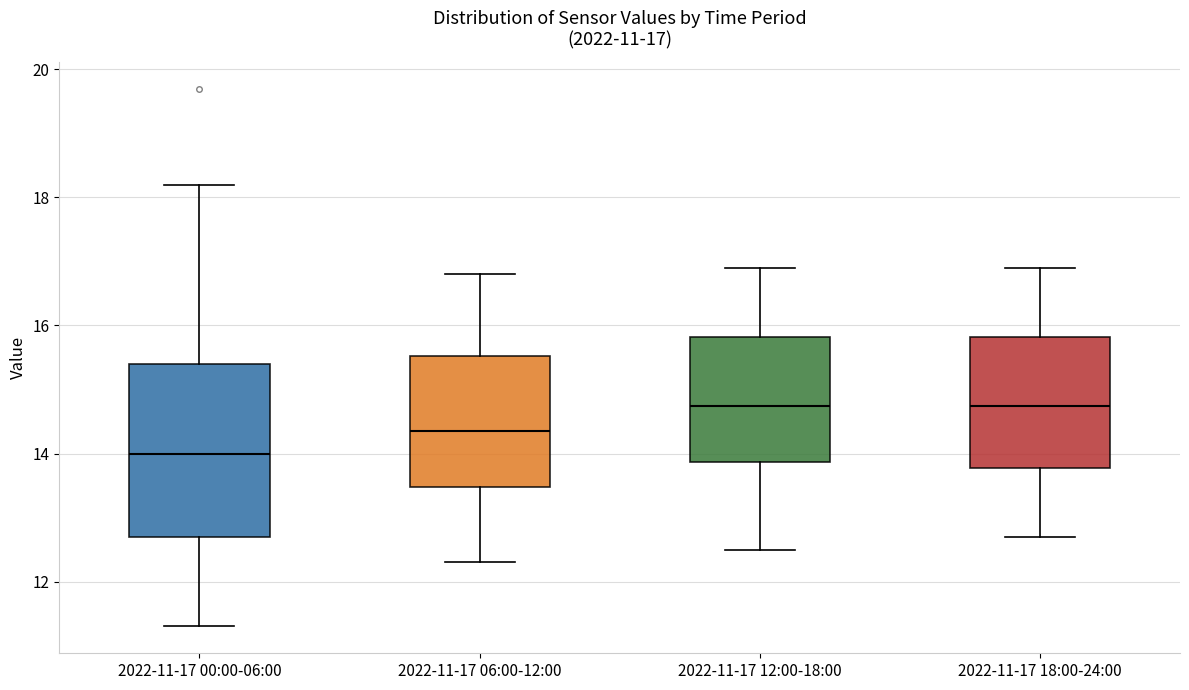

Comparing the boxes themselves (not the whiskers), which one is the tallest?

2022-11-17 00:00-06:00